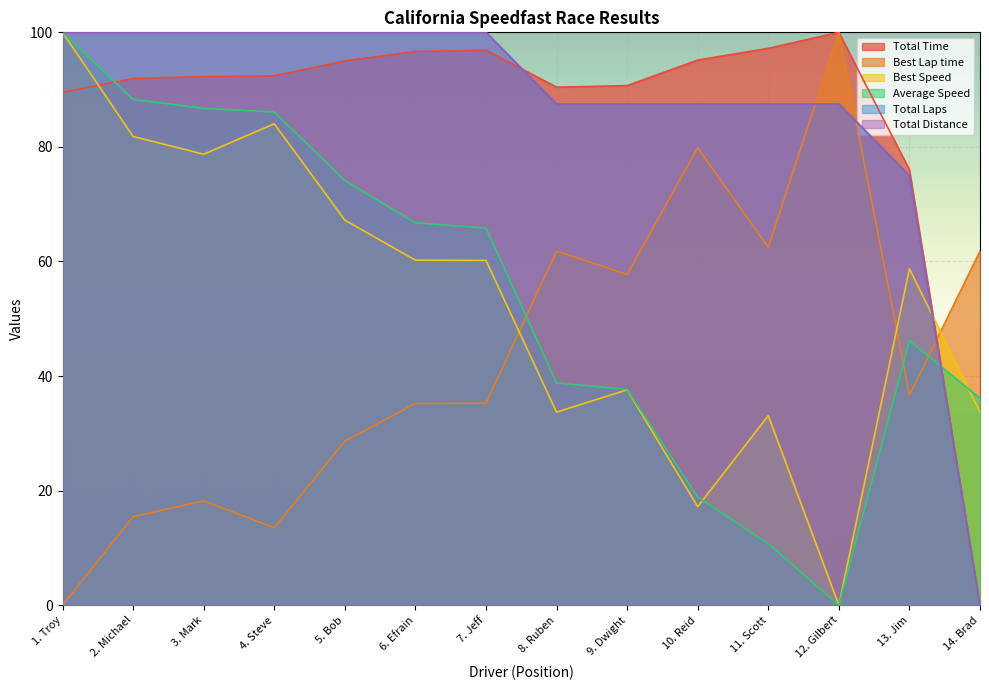

What is the average value of the Total Laps series?

86.6